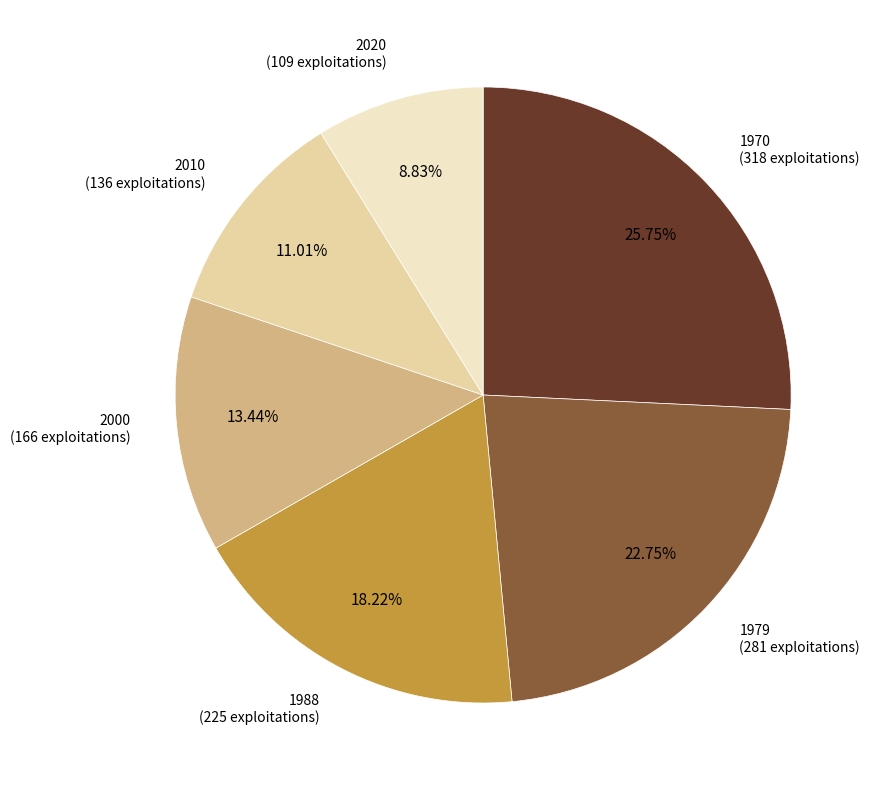

How many slices are in this pie chart?

6